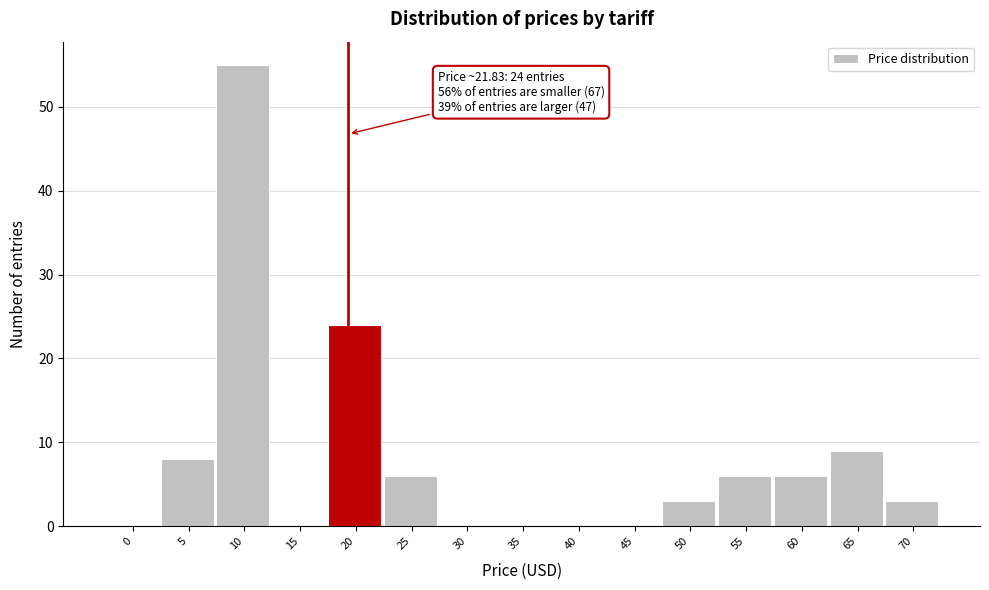

Reading left to right, what are all the values shown in this chart?

0=0	5=8	10=55	15=0	20=24	25=6	30=0	35=0	40=0	45=0	50=3	55=6	60=6	65=9	70=3